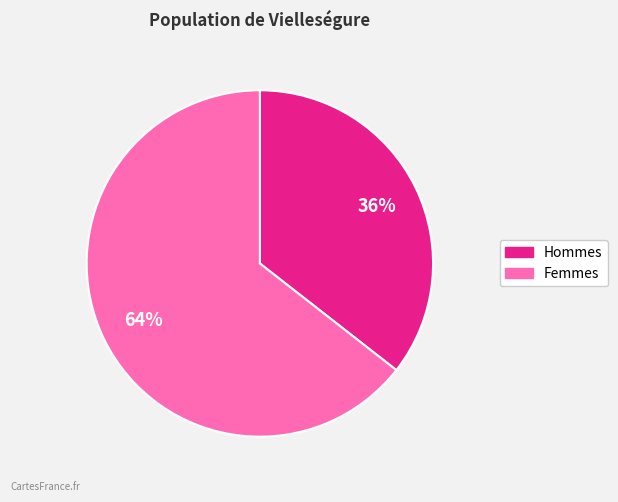

To the nearest percent, what is the average slice percentage?

50%